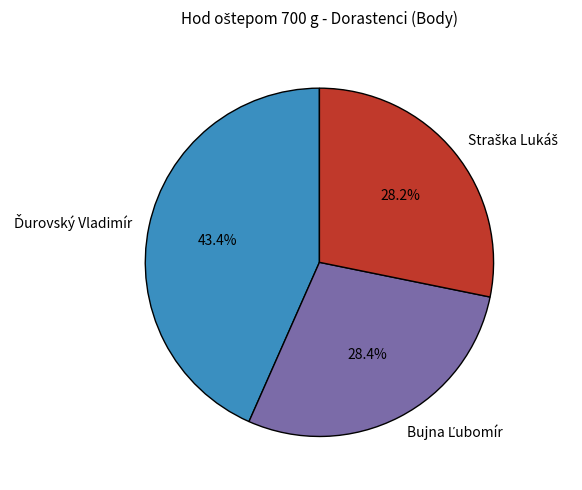

Is there a majority slice in this chart?

No